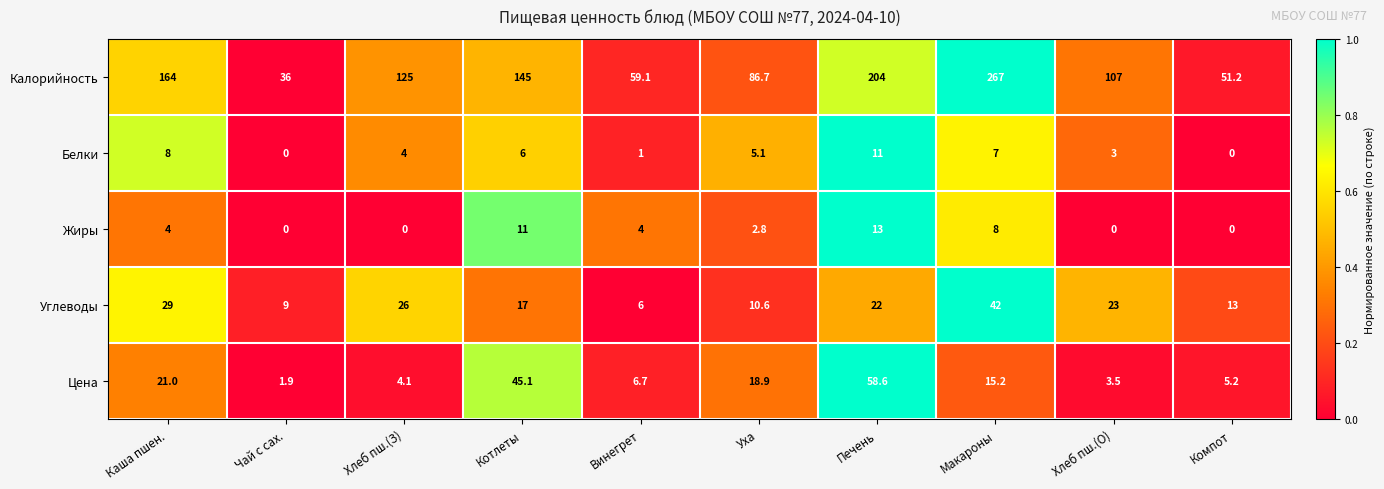

Which series has the widest spread of values?

Калорийность